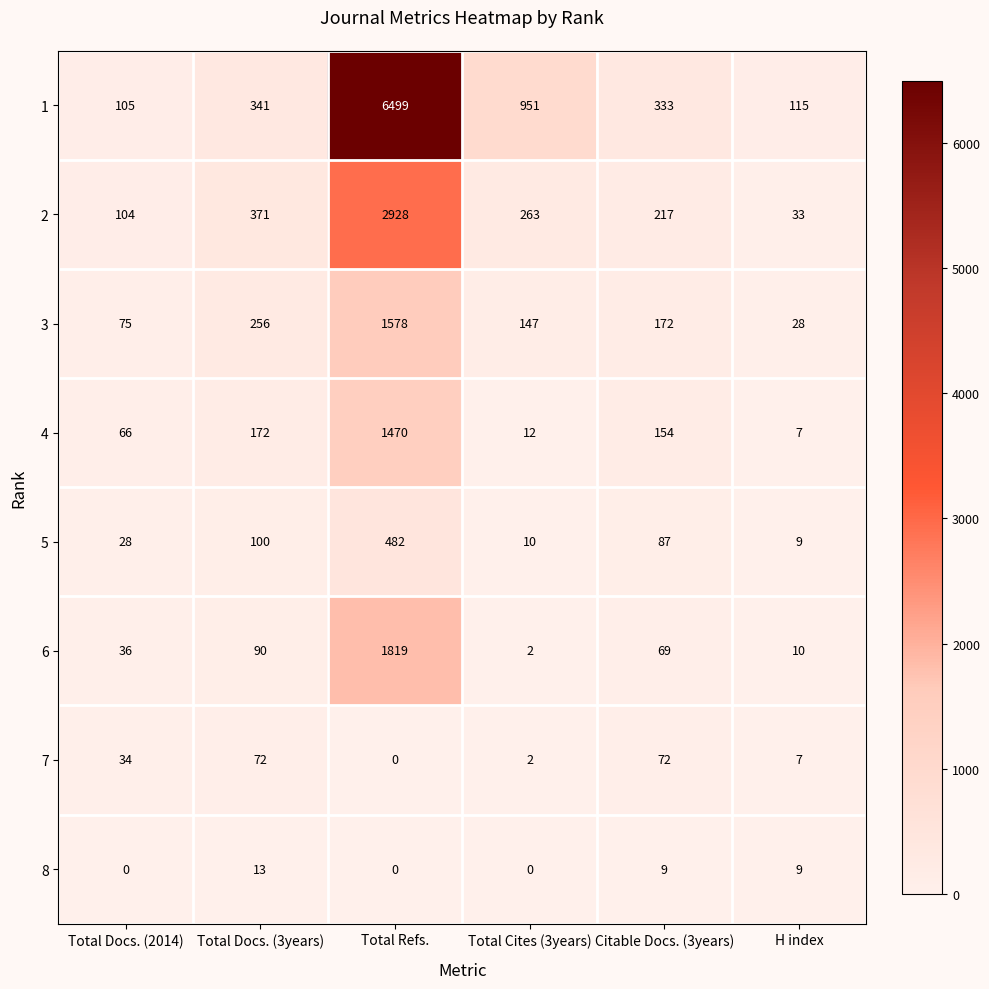

What is the sum of all 8 values?

31